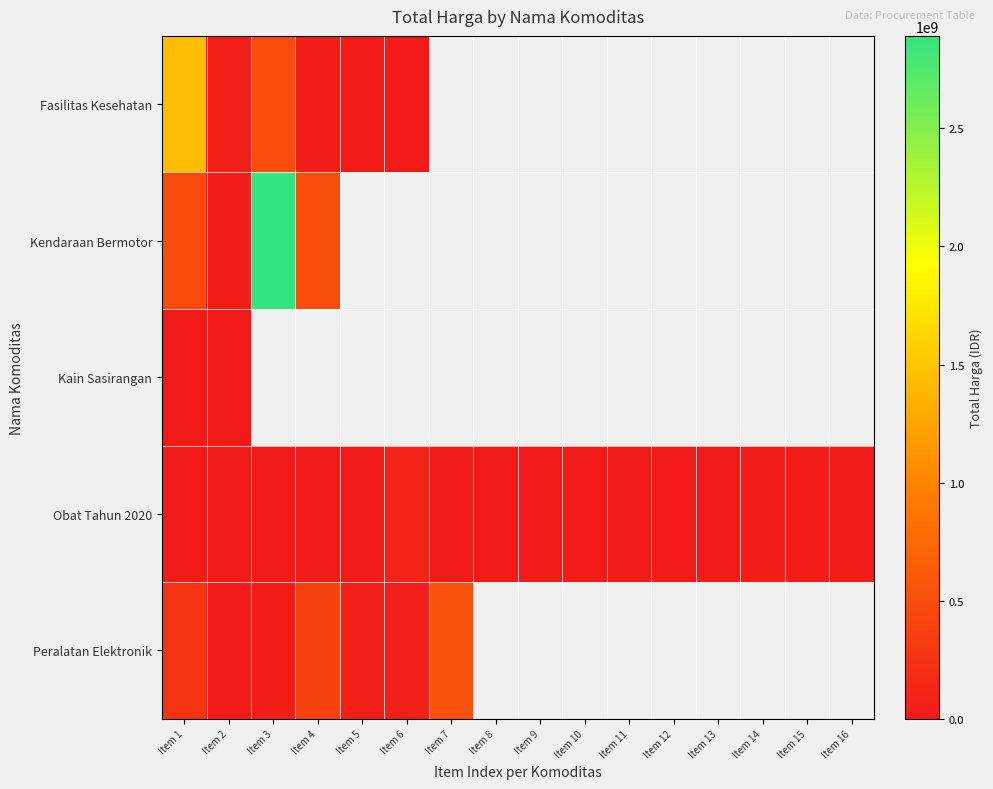

Which has a higher value, Item 4 or Item 7?

Item 7